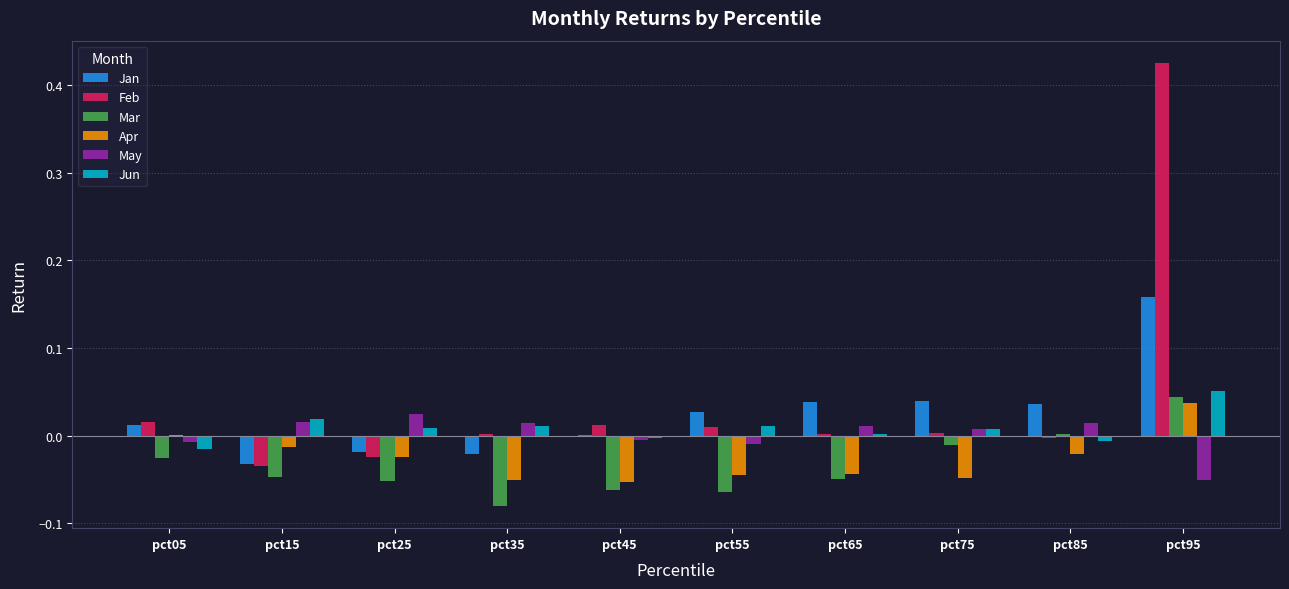

Count the number of data series in this chart.

6